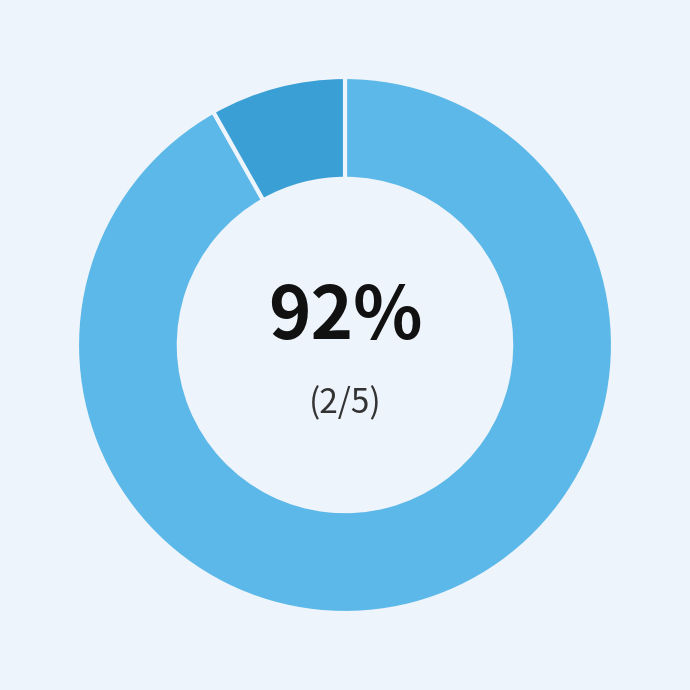

To the nearest percent, what is the average slice percentage?

50%